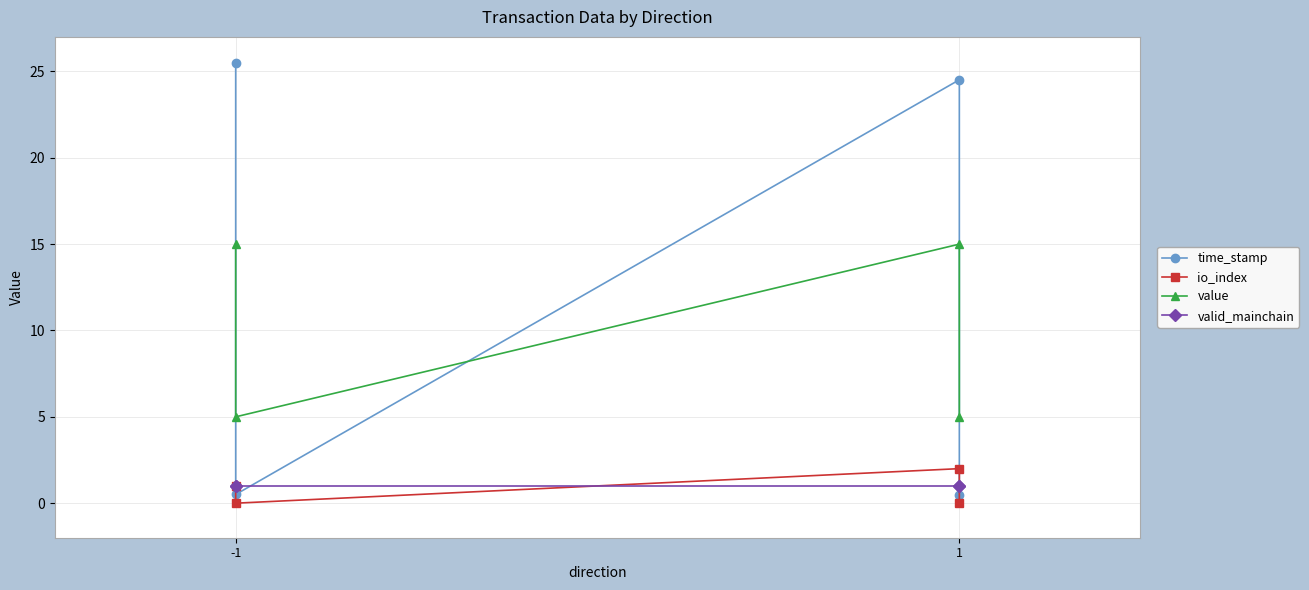

Count the value values in the range 5 to 15.

4